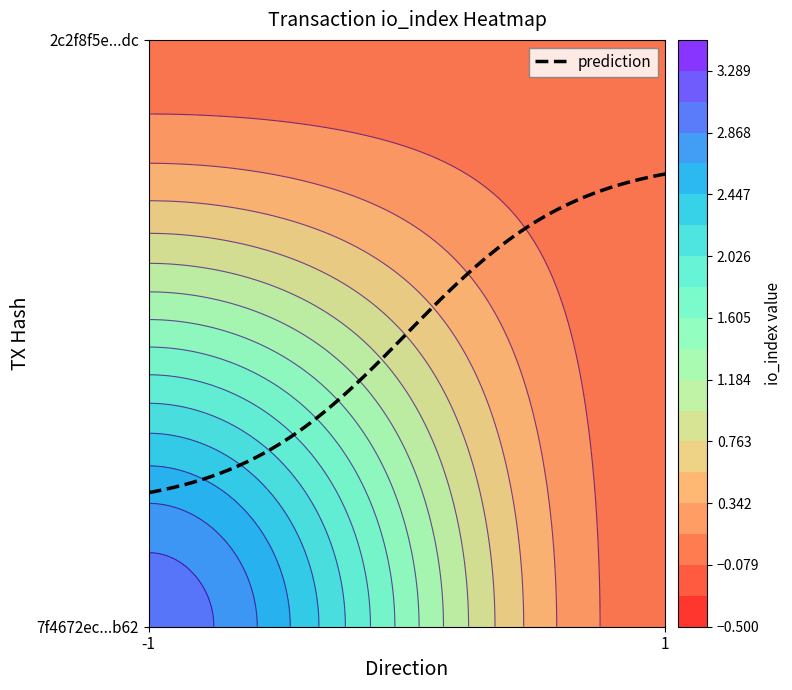

Between 1 and -1, which is larger?

-1